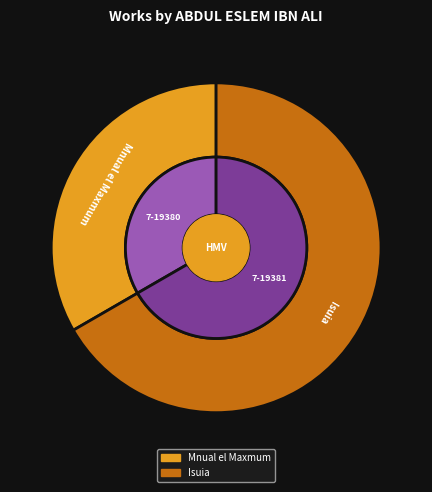

What percentage is the Mnual el Maxmum slice, to the nearest percent?

33%